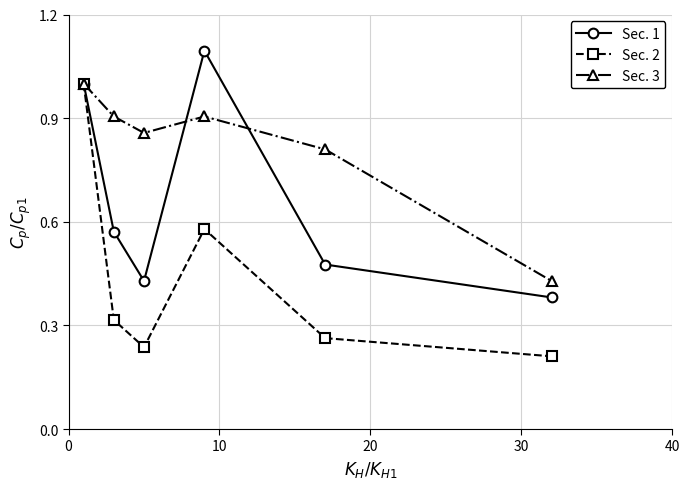

What is the average value of the Sec. 1 series?

0.7